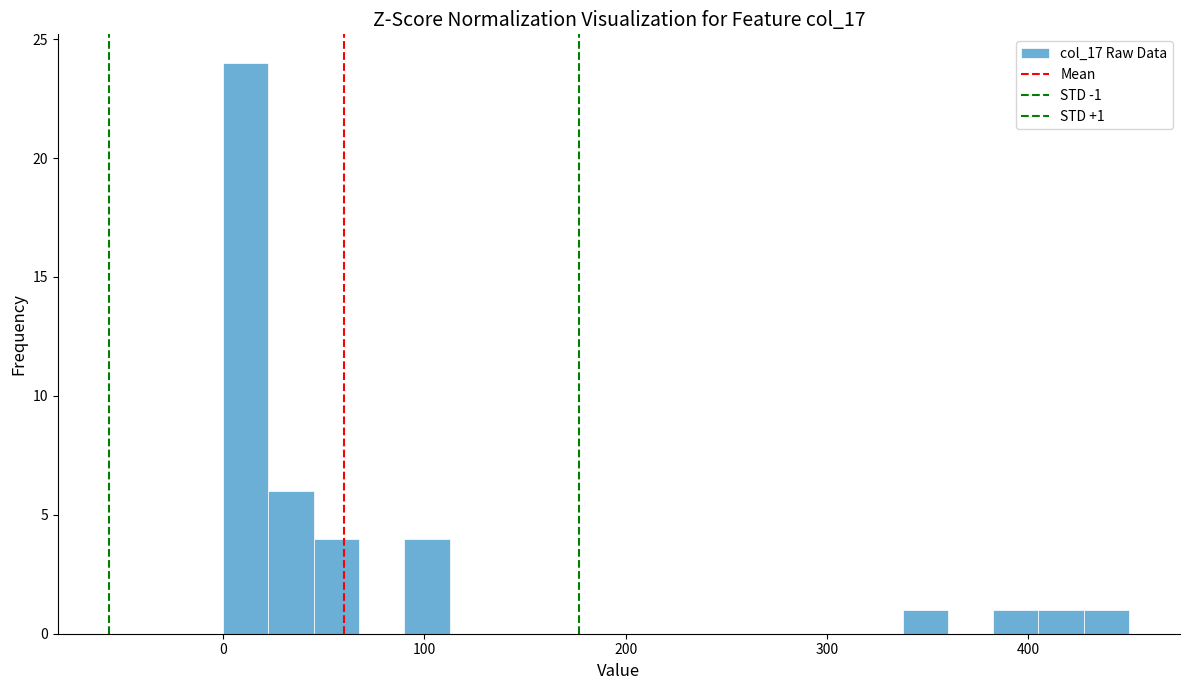

Read against the x-axis, roughly where is the centre of the tallest bar?

10